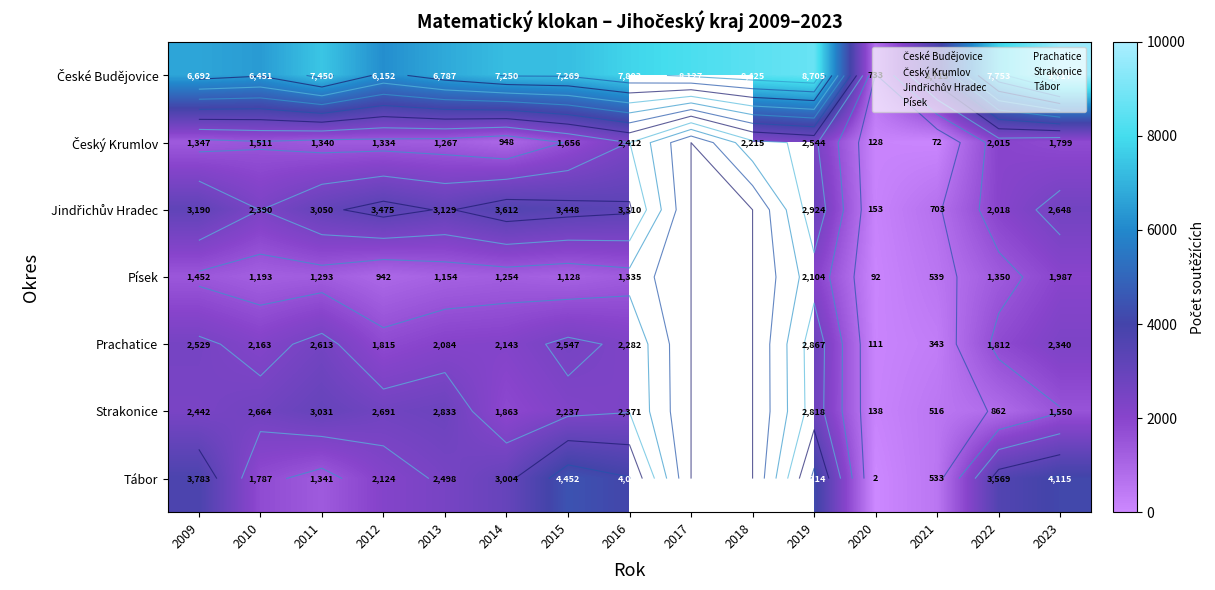

At which label does Český Krumlov reach its peak?

2019